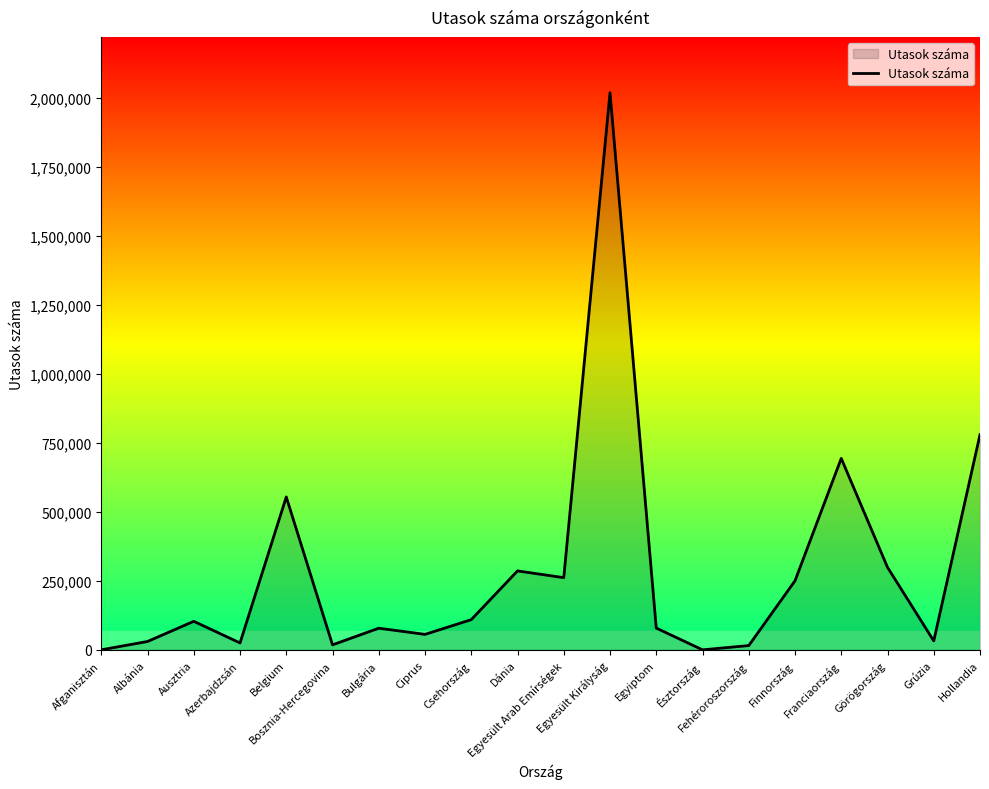

Is it true that the value at Görögország is 530708?

False